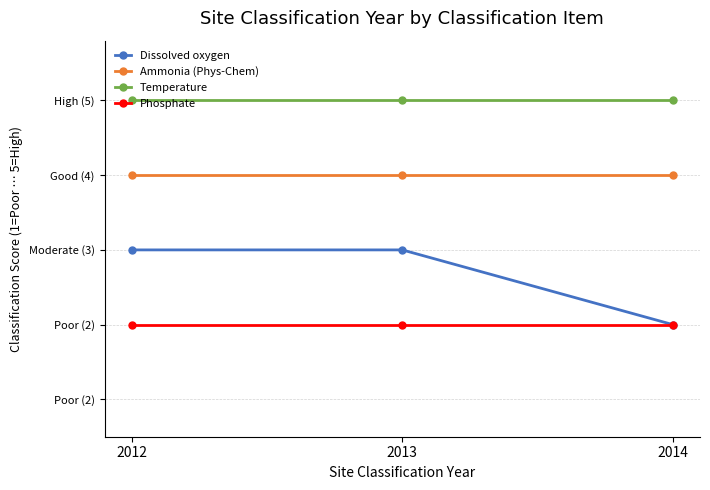

Which category has the highest value in the Temperature series?

2012